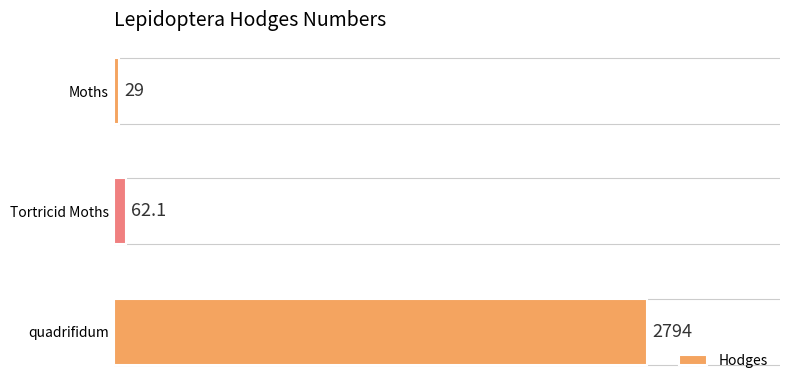

Does the chart contain any negative values?

No